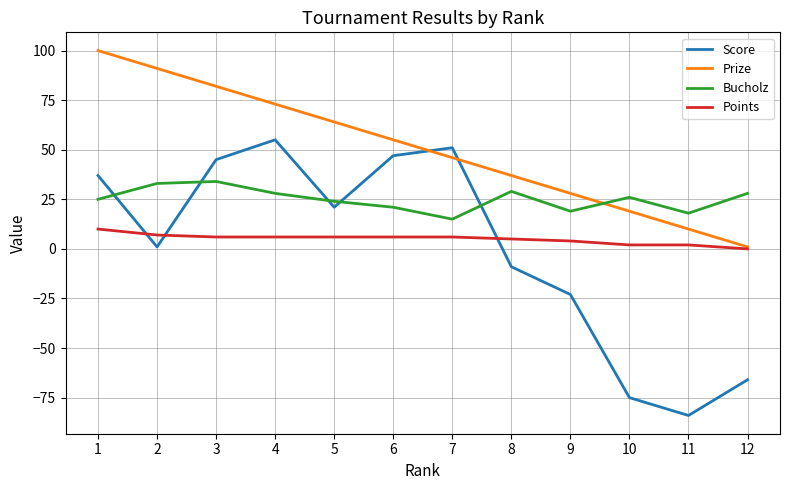

What is the minimum value shown in the chart?

-84